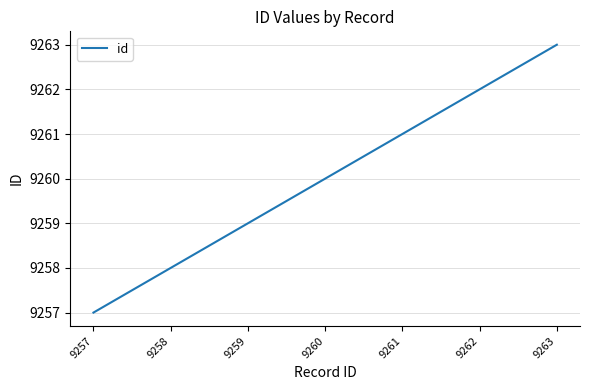

Which label corresponds to the smallest value in the chart?

9257